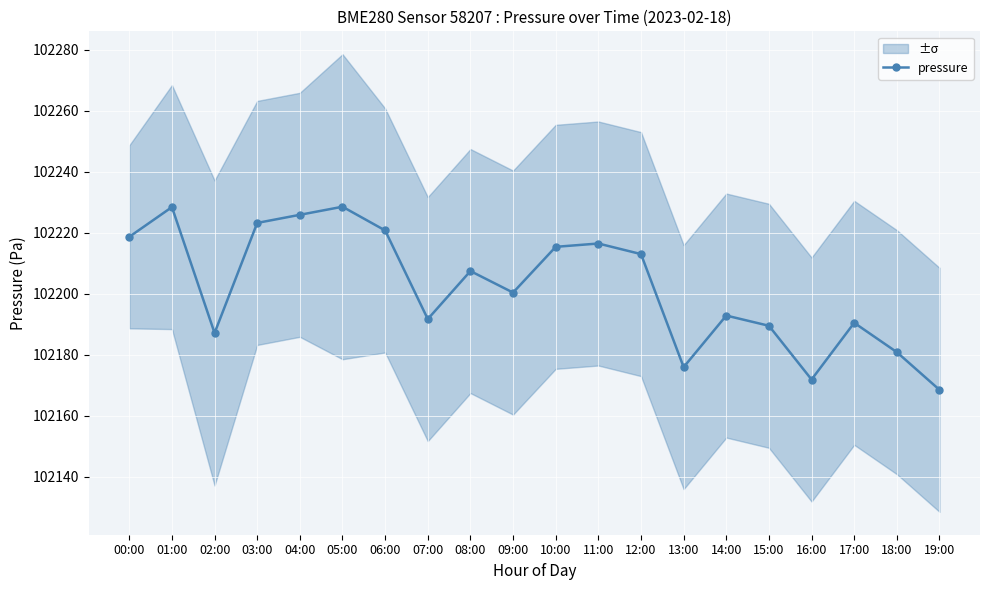

How many data points are less than 102207?

10